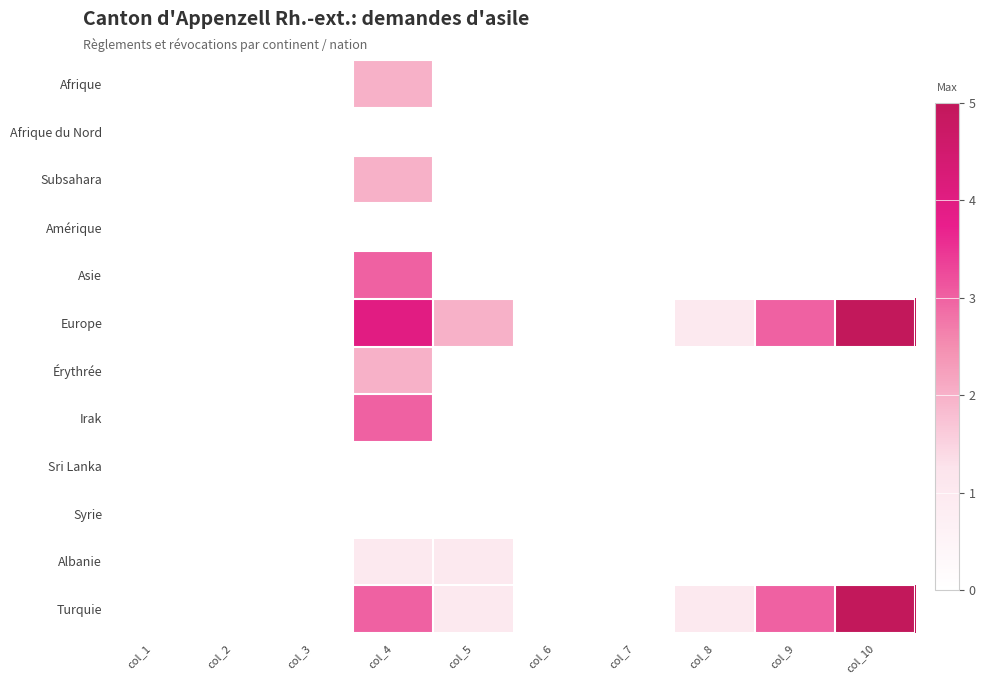

At which category is the sum across all series the highest?

col_4